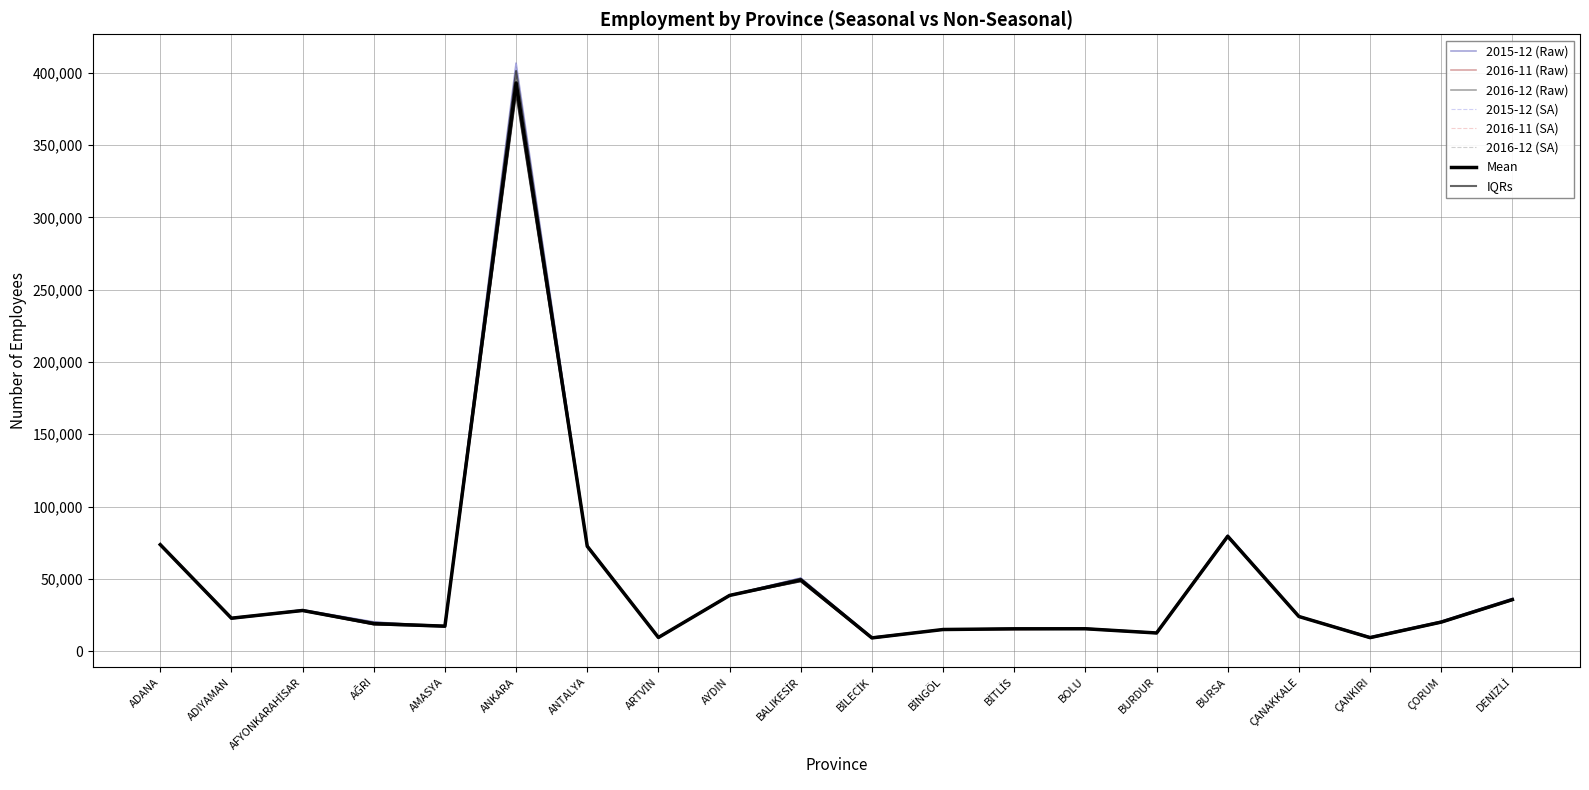

Is it true that 2015-12 (SA) equals 15705 at ÇANAKKALE?

False